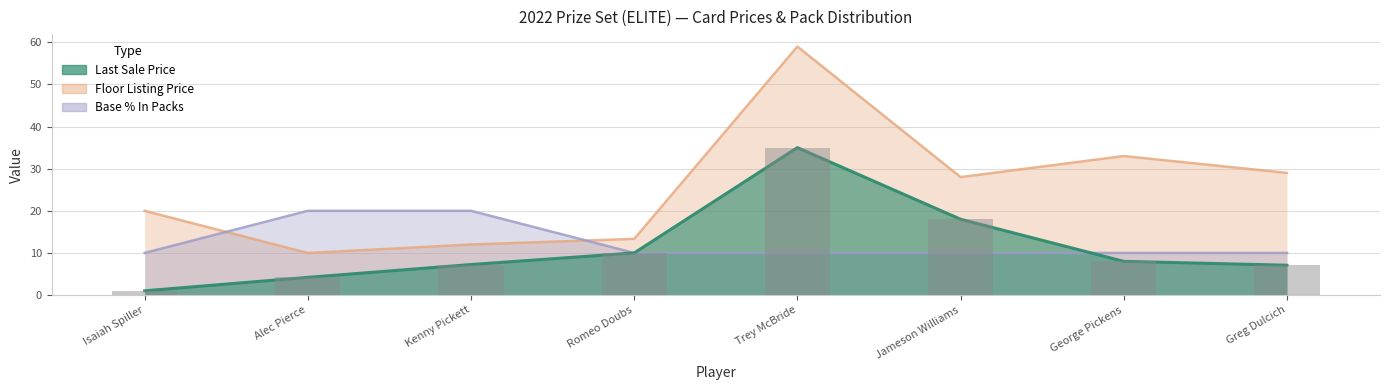

Which category has the lowest value in the Base % In Packs series?

Isaiah Spiller